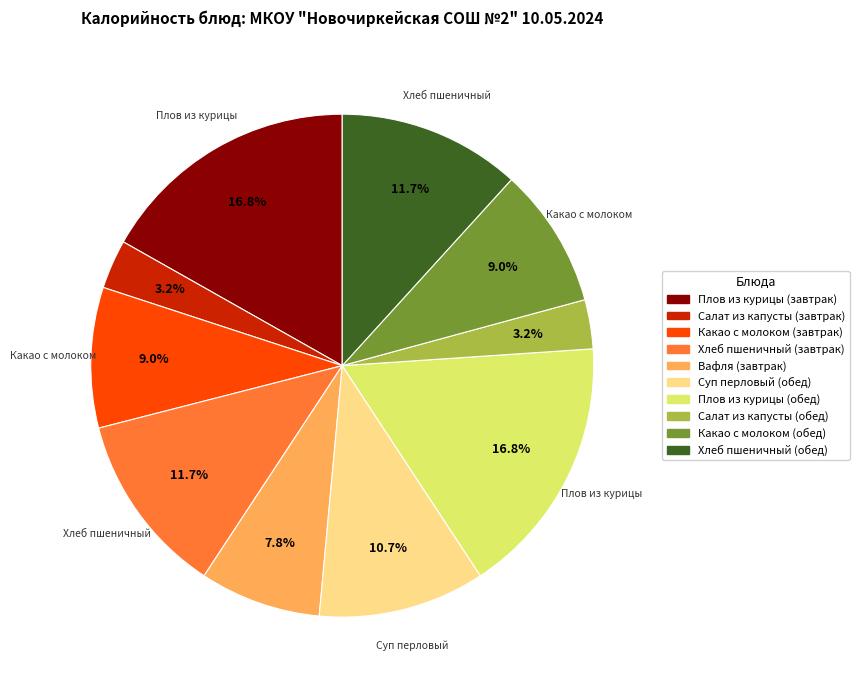

How many slices are in this pie chart?

10